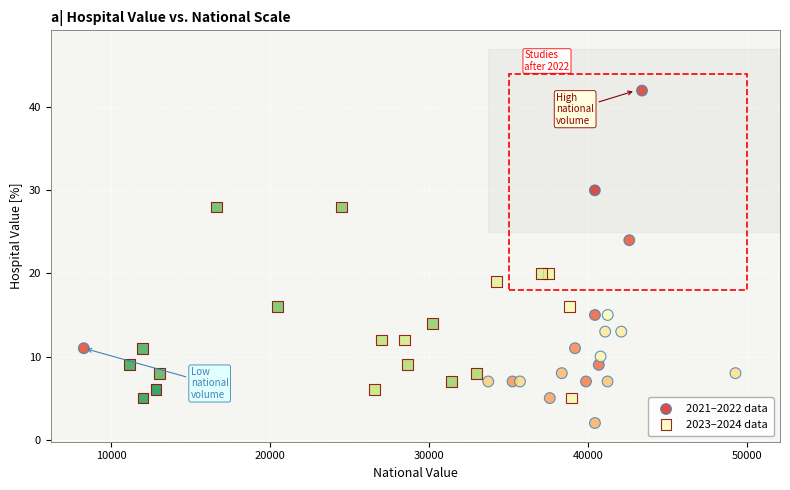

What are all the series names shown in the legend?

2021–2022 data, 2023–2024 data